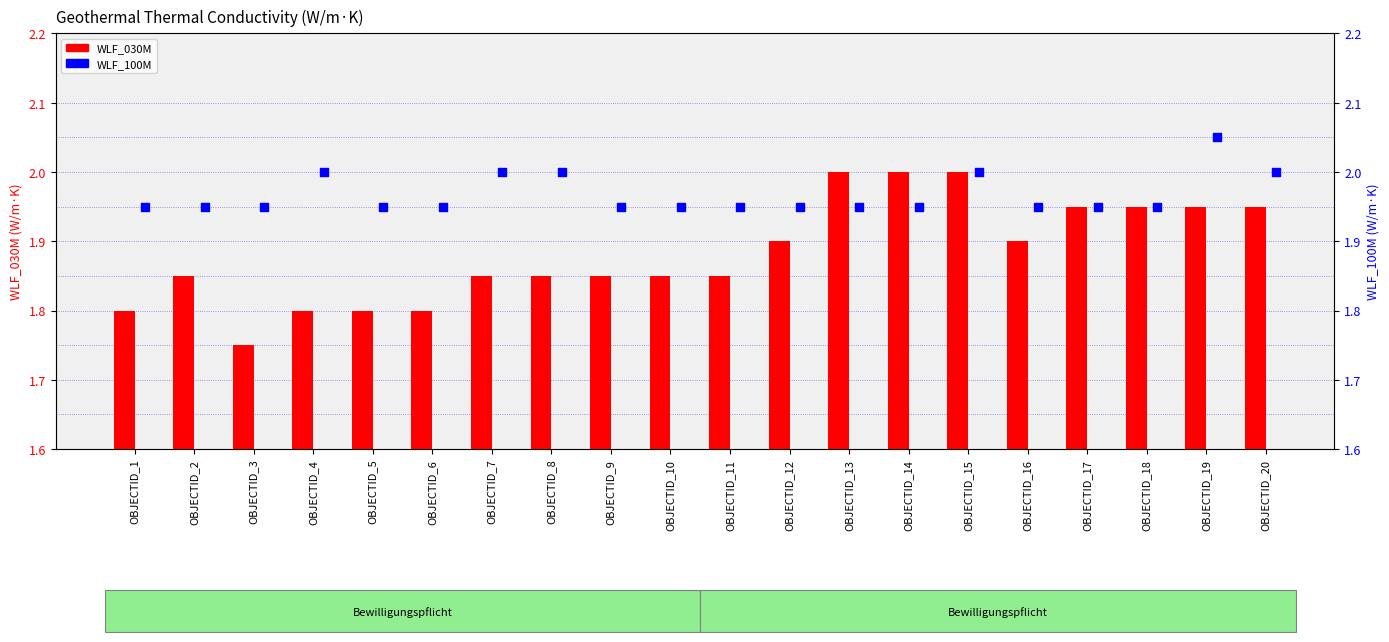

Which series reaches the maximum Y coordinate?

WLF_100M